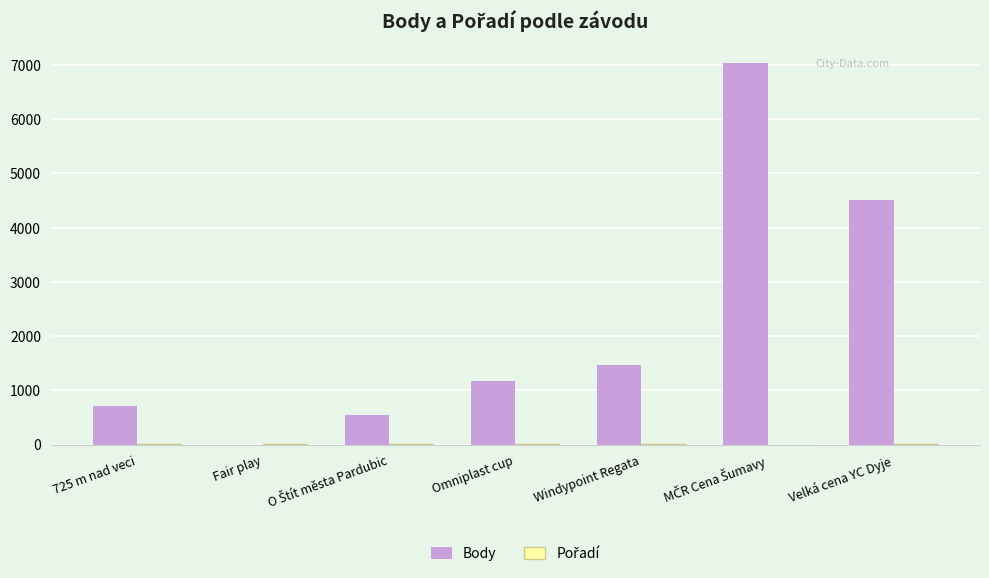

Is it true that Body equals 745 at Omniplast cup?

False